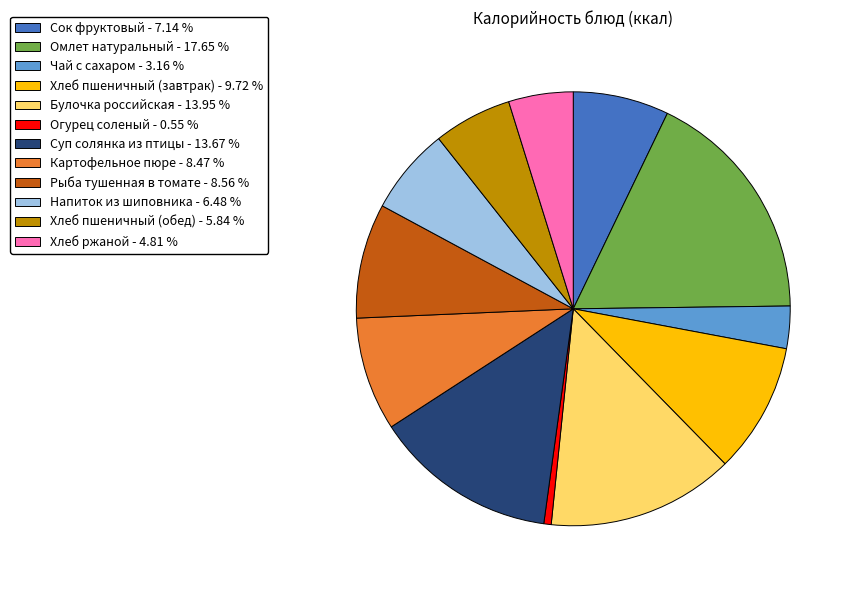

How many segments does this pie chart have?

12